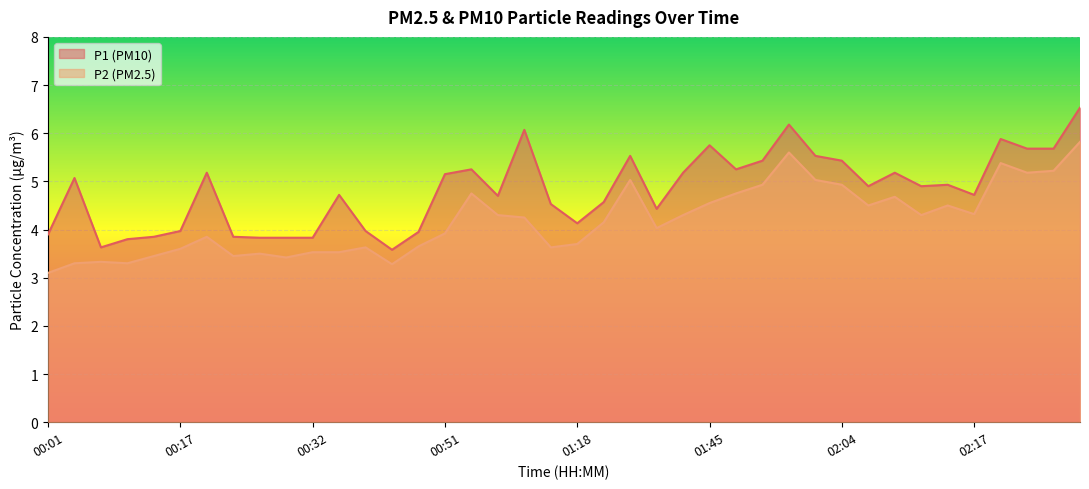

True or false: P2 and P1 intersect in this chart.

False